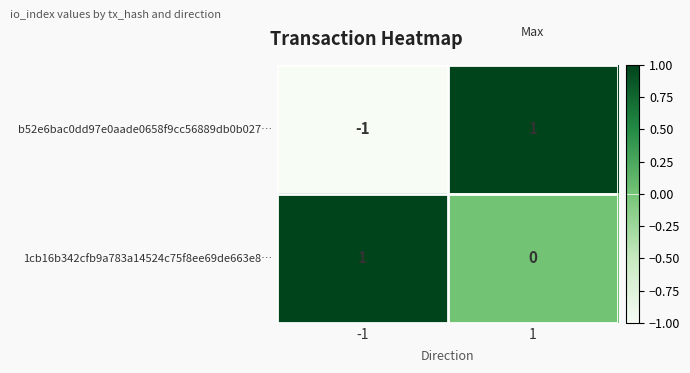

At 1, list the series in order from smallest to largest.

1cb16b342cfb9a783a14524c75f8ee69de663e8…, b52e6bac0dd97e0aade0658f9cc56889db0b027…